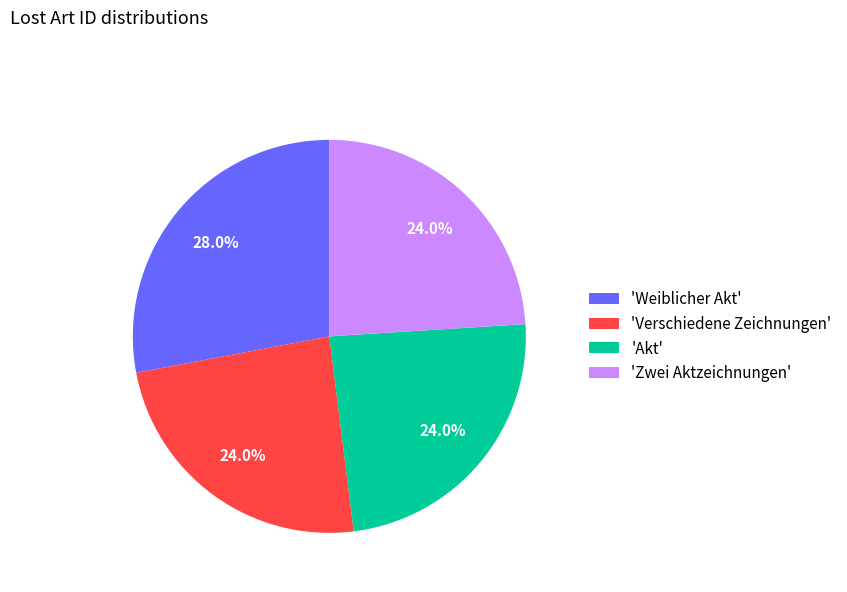

Which slice is the largest?

'Weiblicher Akt'